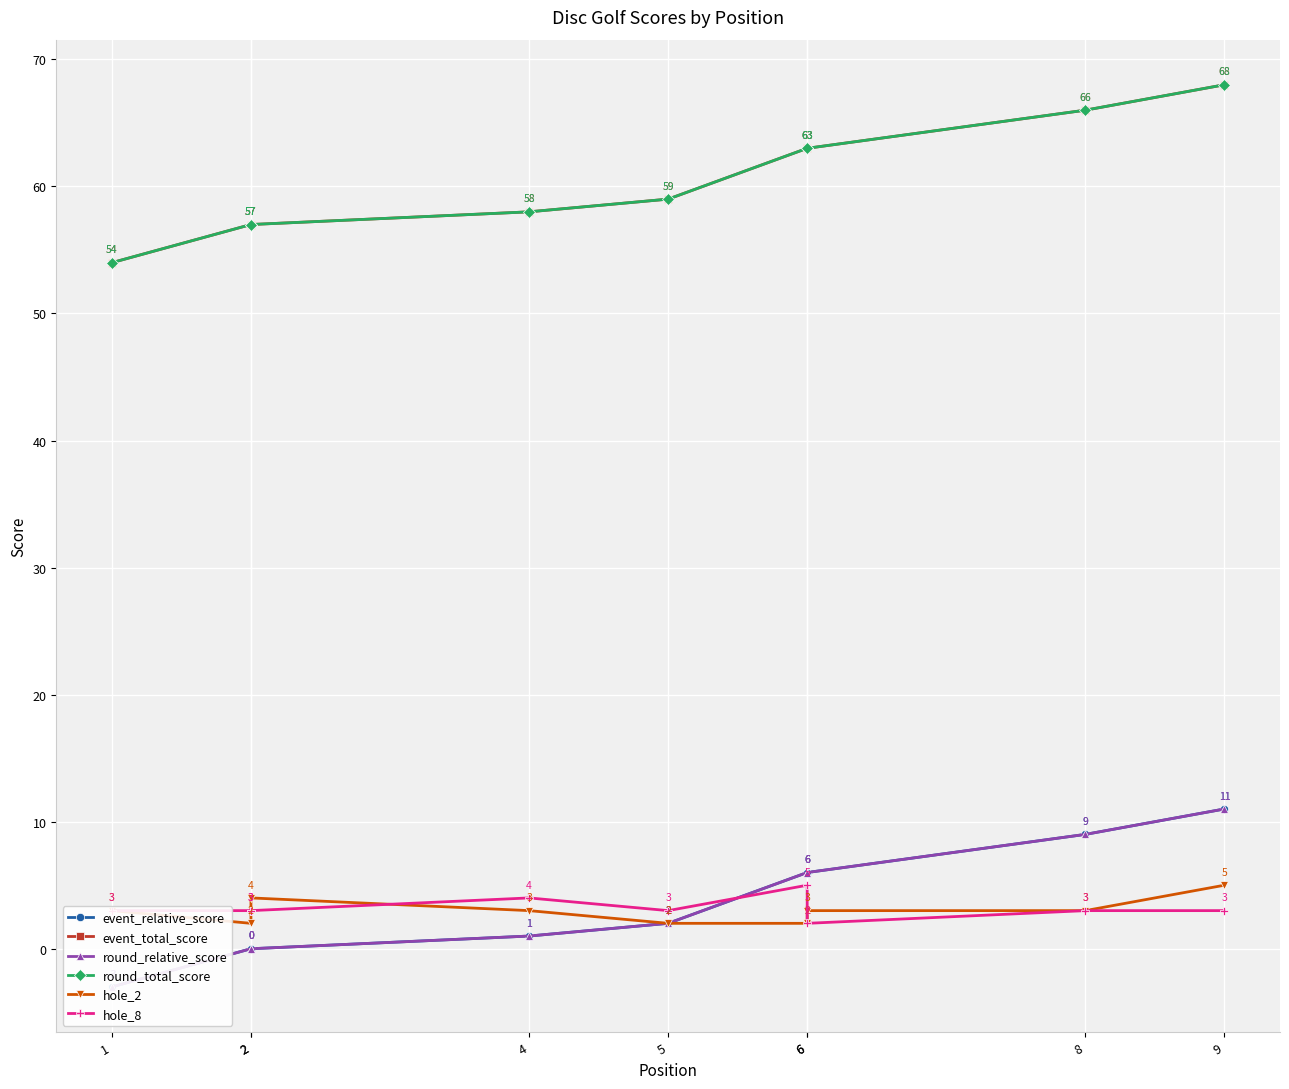

What is the difference between the maximum and minimum values in the hole_2 series?

3